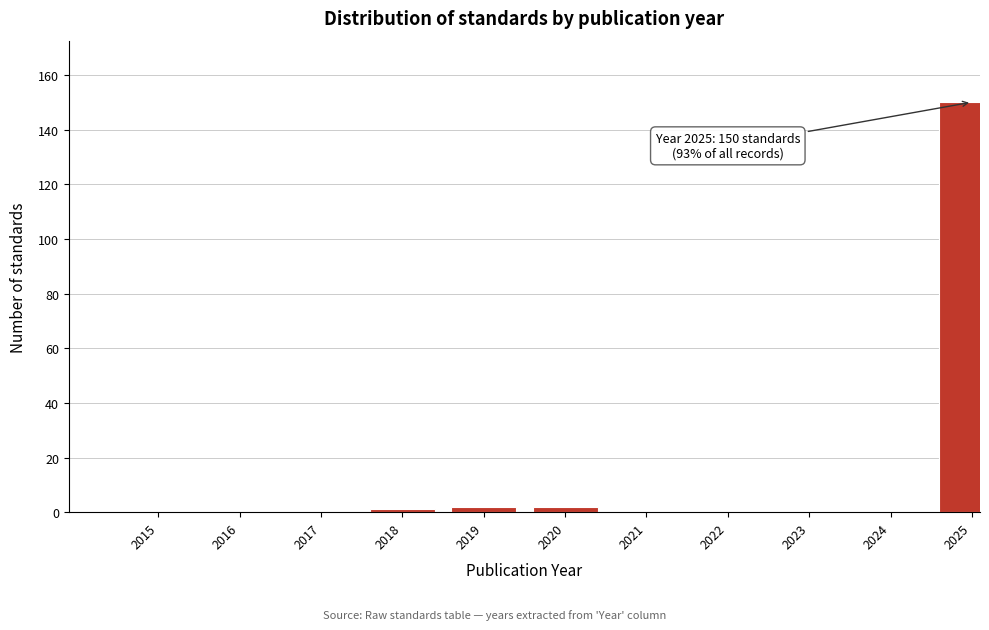

Reading left to right, extract all data points from this chart.

2015=0	2016=0	2017=0	2018=1	2019=2	2020=2	2021=0	2022=0	2023=0	2024=0	2025=150